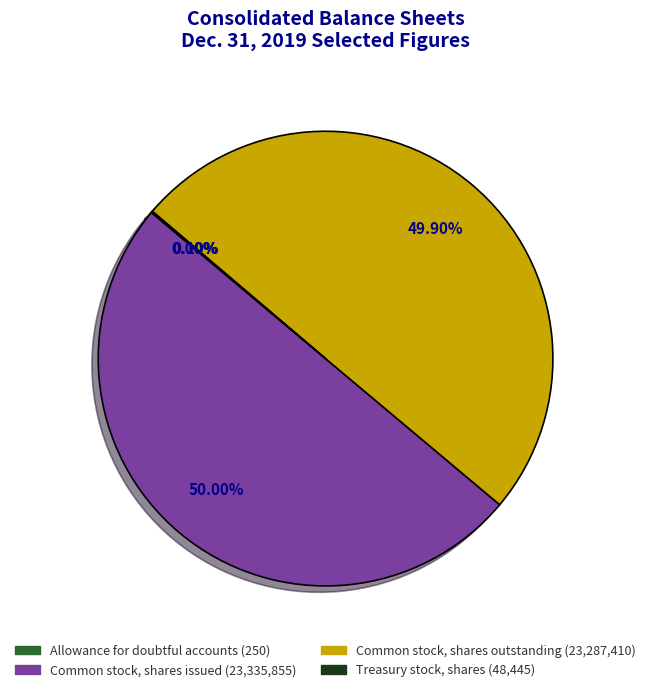

Do Common stock, shares issued and Common stock, shares outstanding together represent more than half of the pie?

Yes